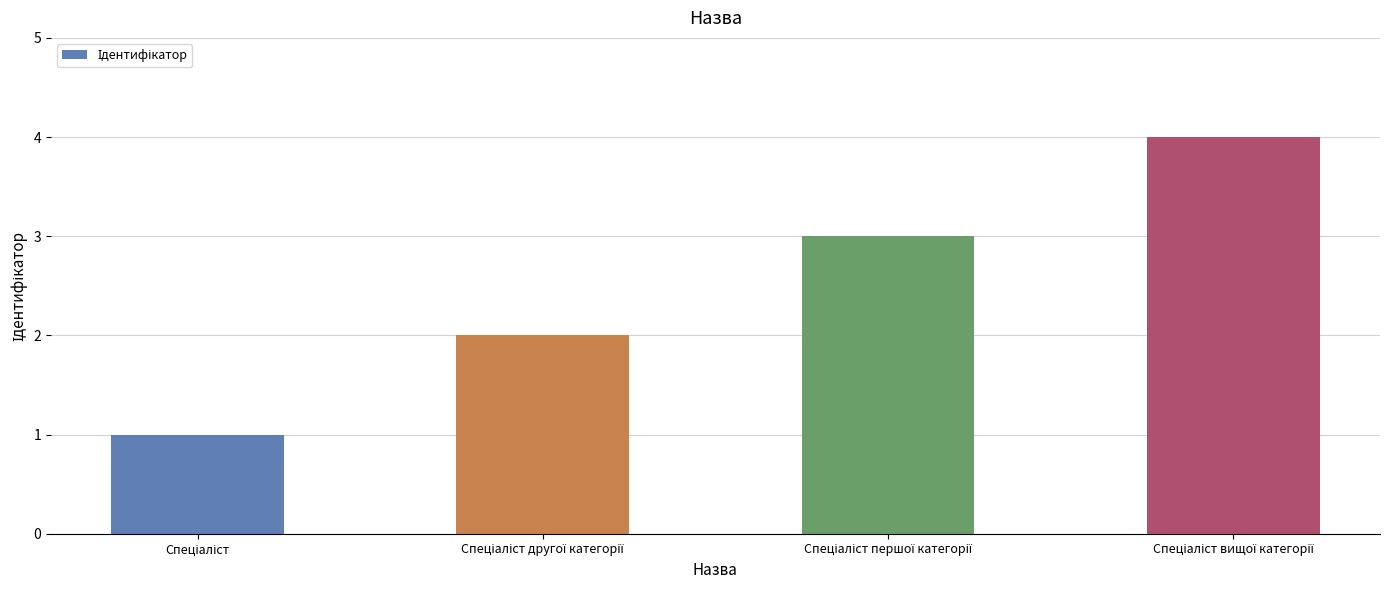

What is the greatest value displayed?

4